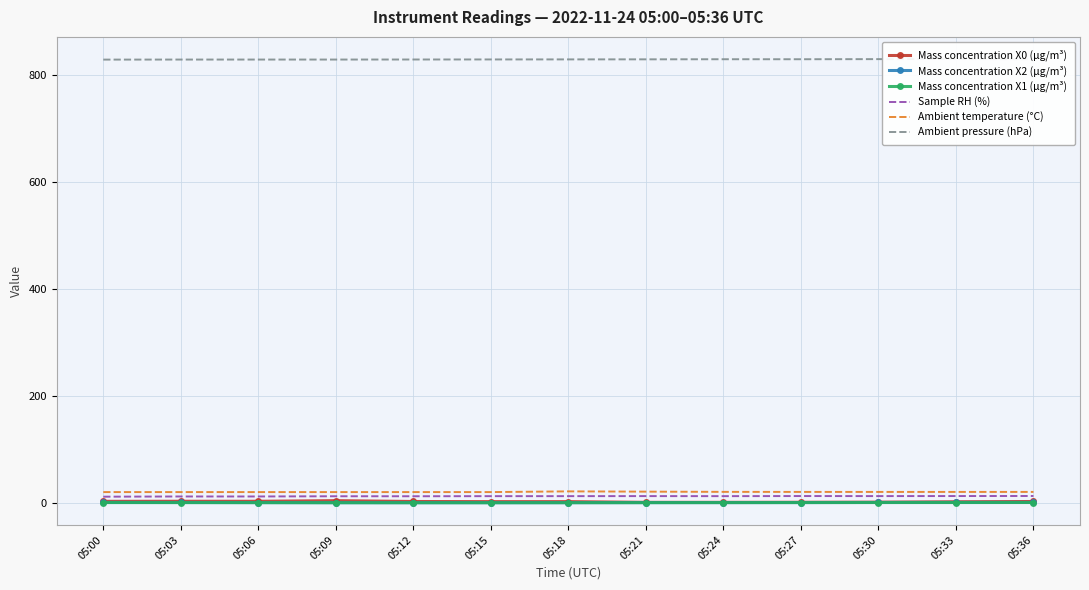

What is the spread (max minus min) of values at 05:06?

827.4